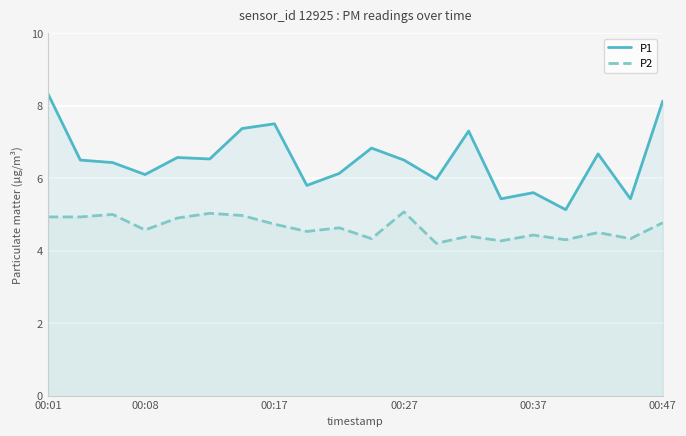

True or false: P2 and P1 cross at least once.

False